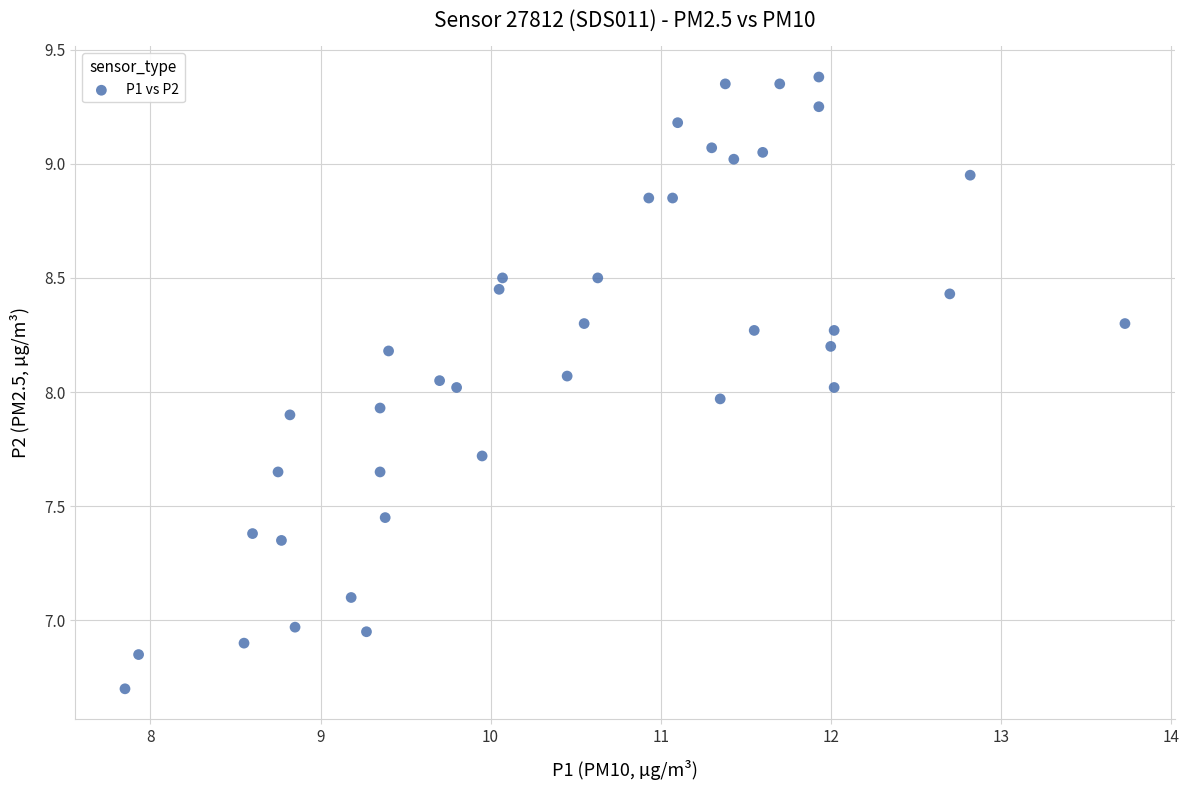

What is the range of X values (max minus min)?

5.9